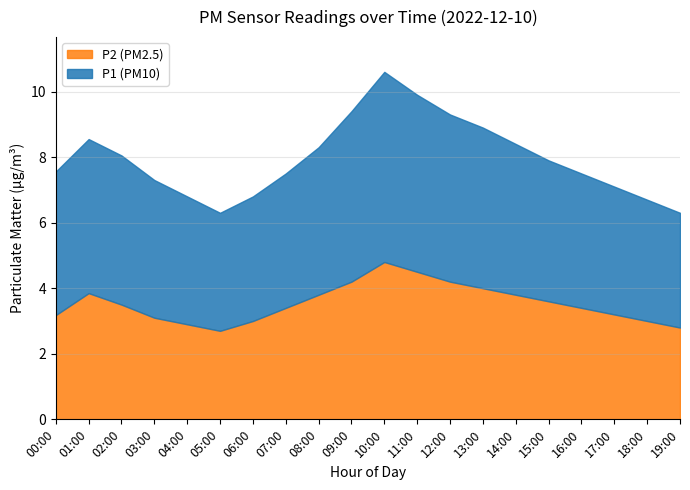

Is the value of P1 at 12:00 greater than the value of P2 at 11:00?

Yes